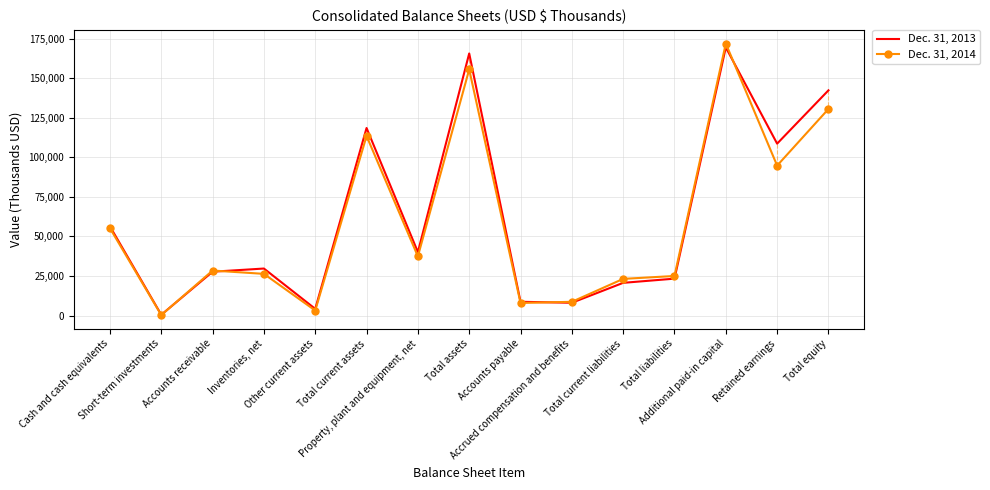

Rank the series by their average value, from lowest to highest.

Dec. 31, 2014, Dec. 31, 2013